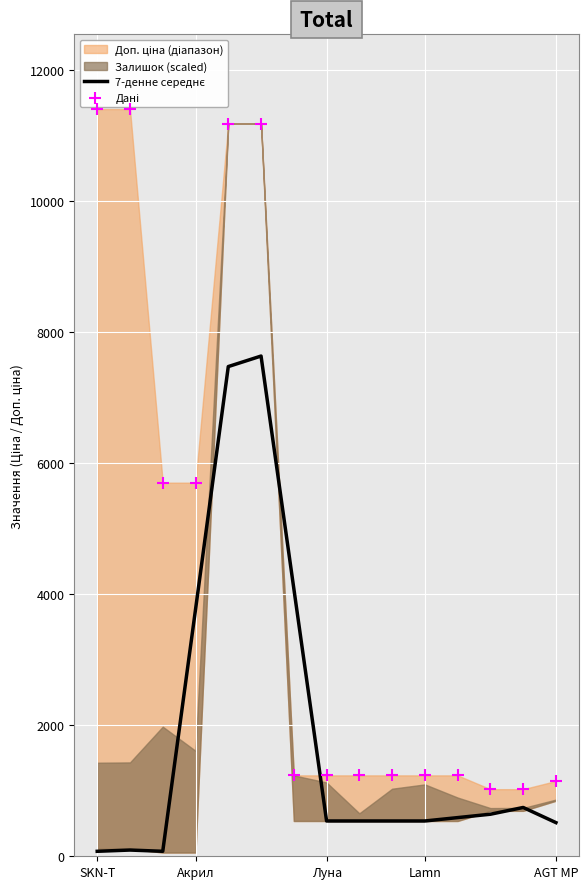

What is the total value across all series at 5?

18826.6